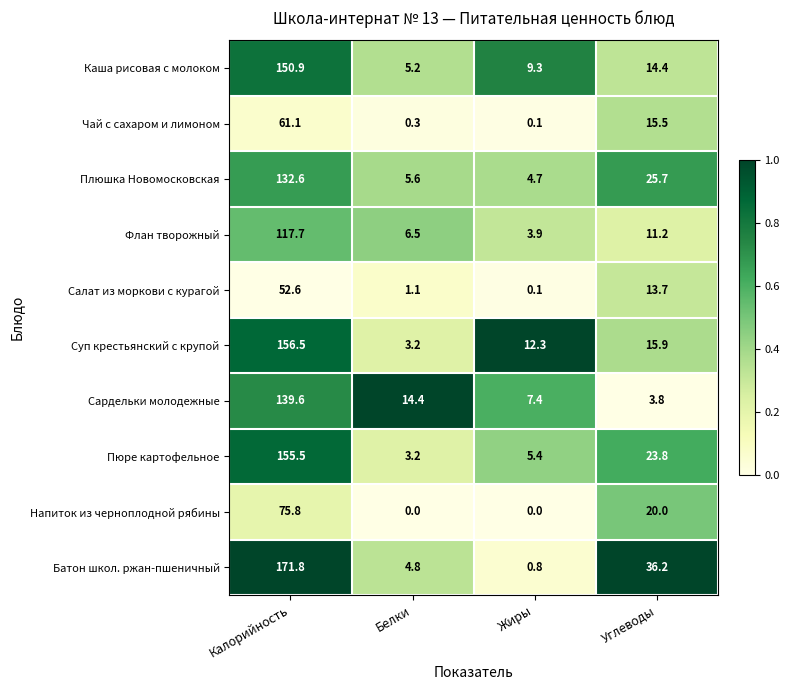

Is it true that Чай с сахаром и лимоном equals 61.1 at Калорийность?

True